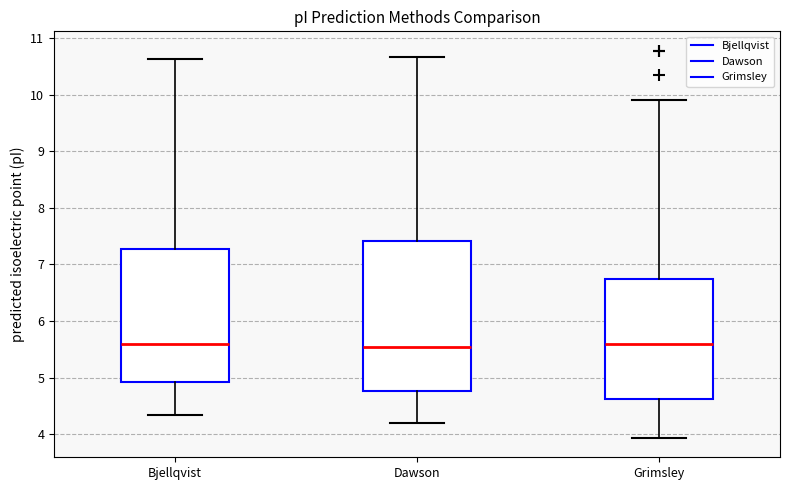

Which box is the tallest, from its lower edge to its upper edge?

Dawson